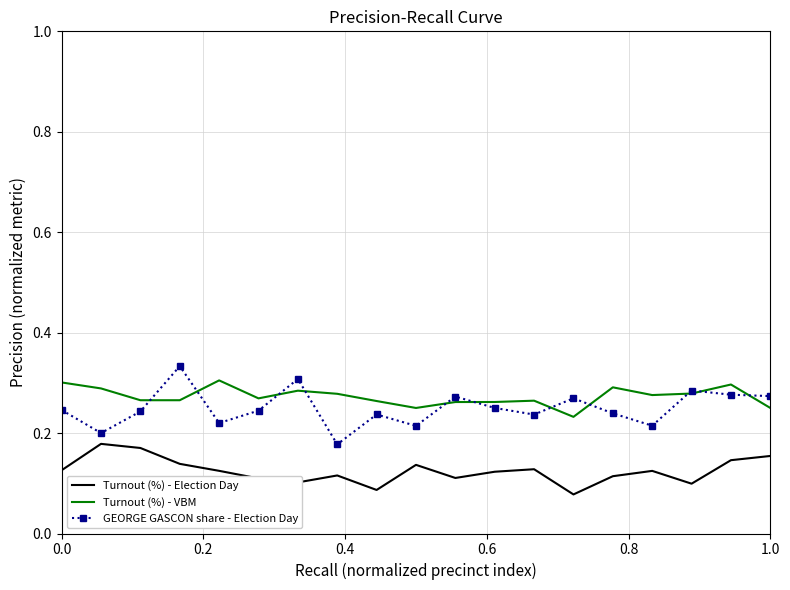

True or false: Turnout (%) - Election Day and GEORGE GASCON share - Election Day cross at least once.

False